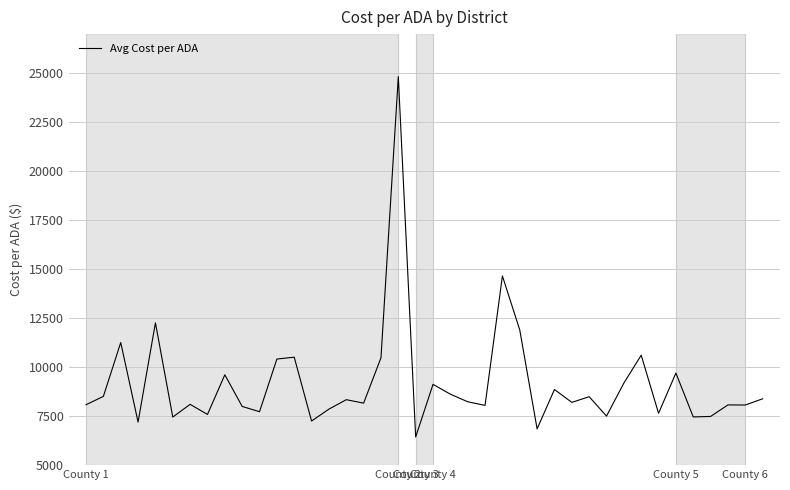

What is the minimum value shown in the chart?

6437.3